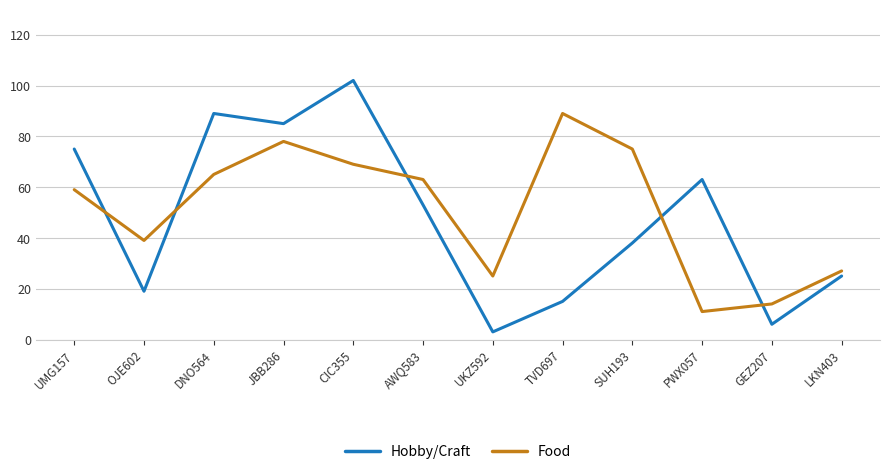

At which label does Hobby/Craft reach its minimum?

UKZ592